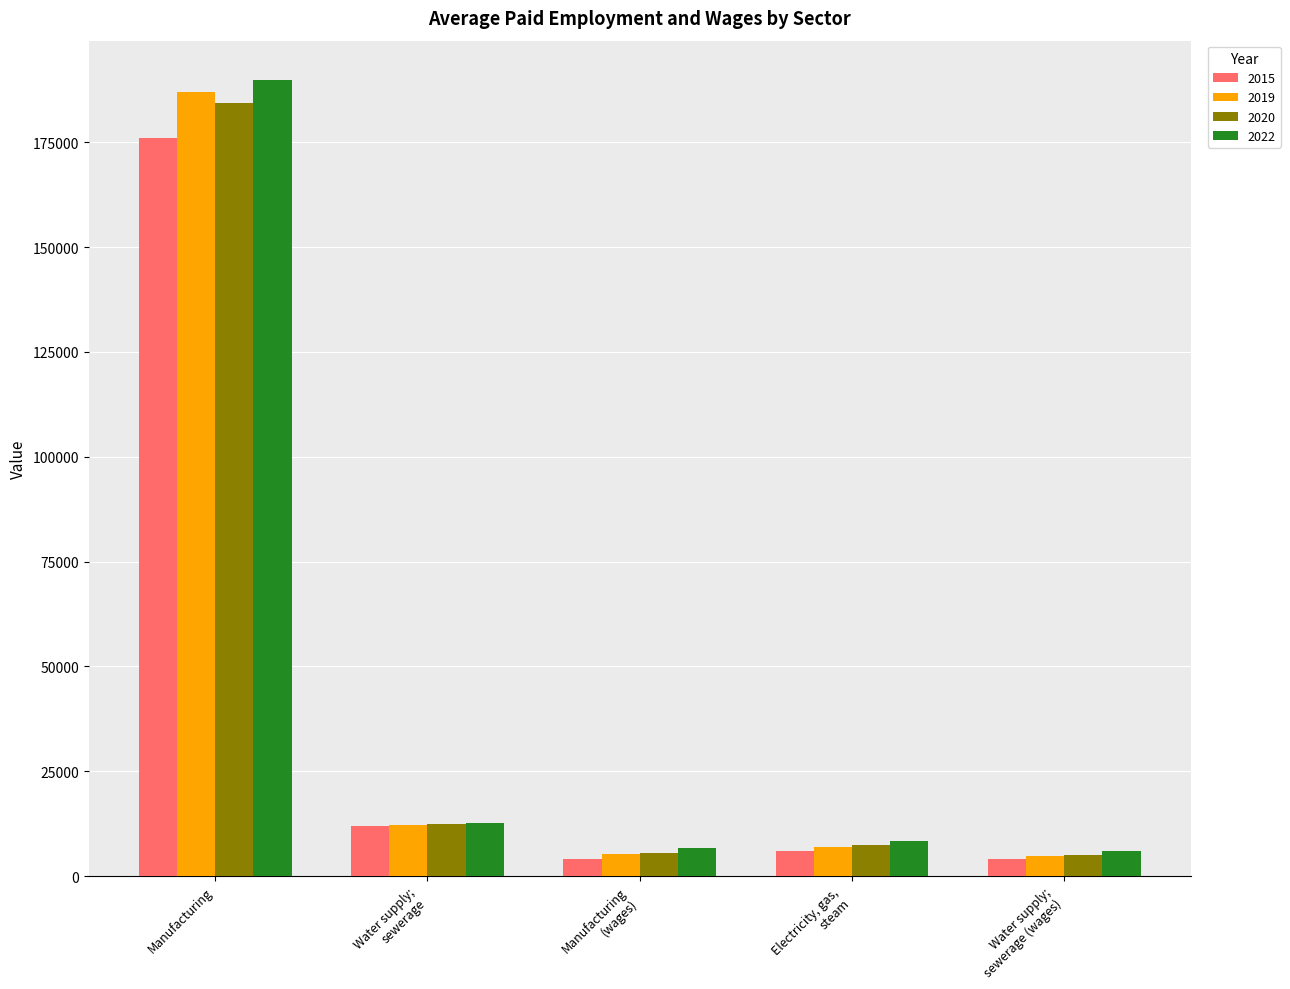

At which category is the sum across all series the highest?

Manufacturing